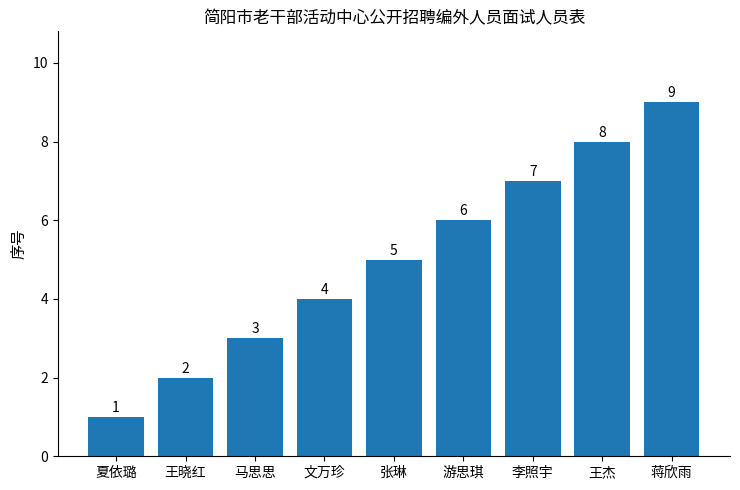

Rank the categories by value from lowest to highest.

夏依璐, 王晓红, 马思思, 文万珍, 张琳, 游思琪, 李照宇, 王杰, 蒋欣雨